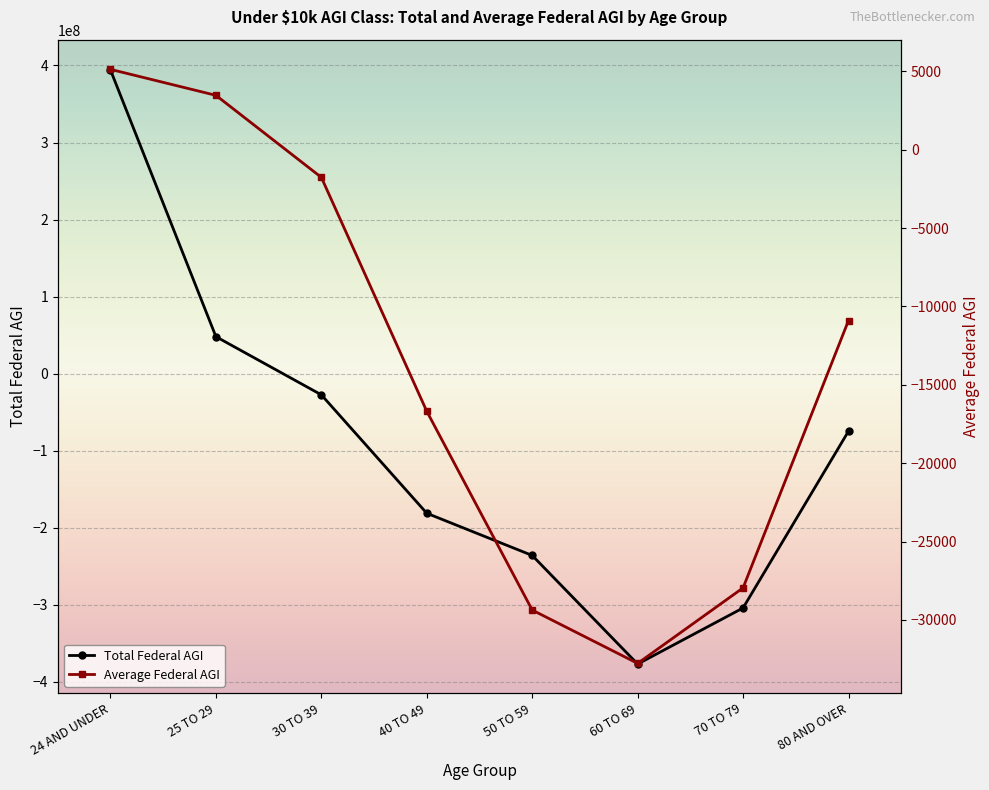

What is the label of the 7th point from the right?

25 TO 29